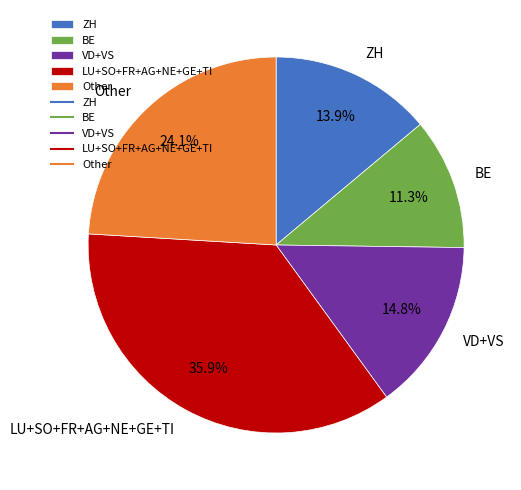

How many segments does this pie chart have?

5